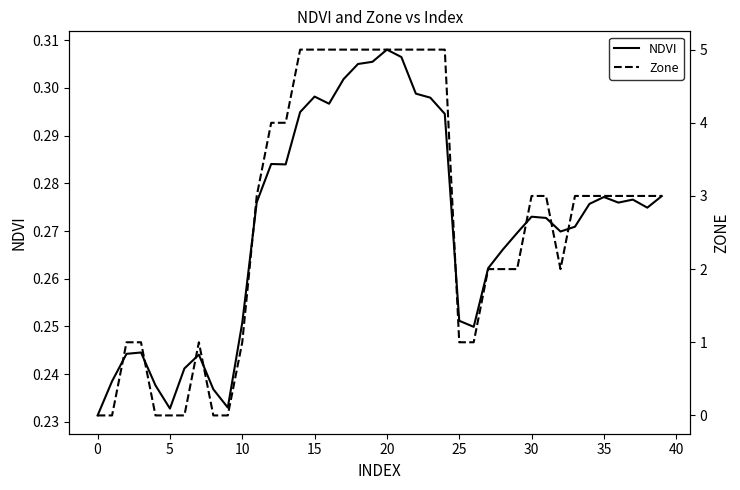

Is this an area chart (filled region under the line)?

No